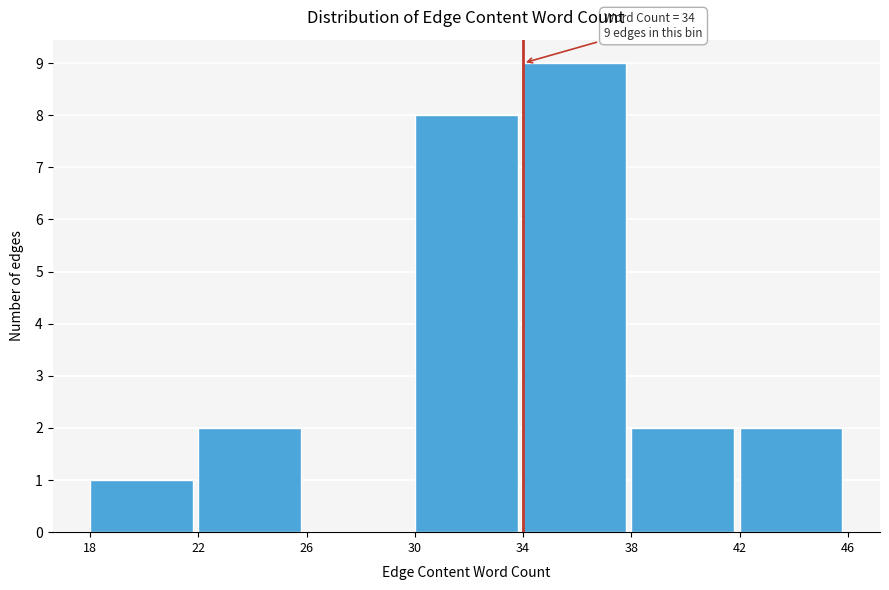

Which range on the x-axis has the tallest bar?

34 to 38